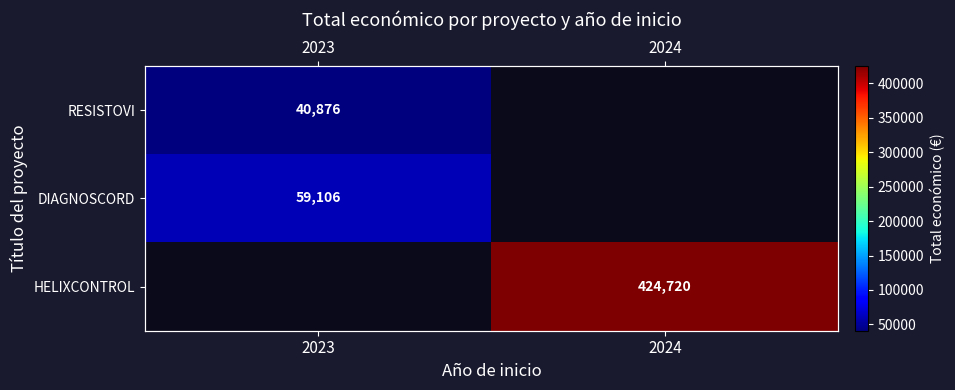

Count the number of categories in the chart.

2